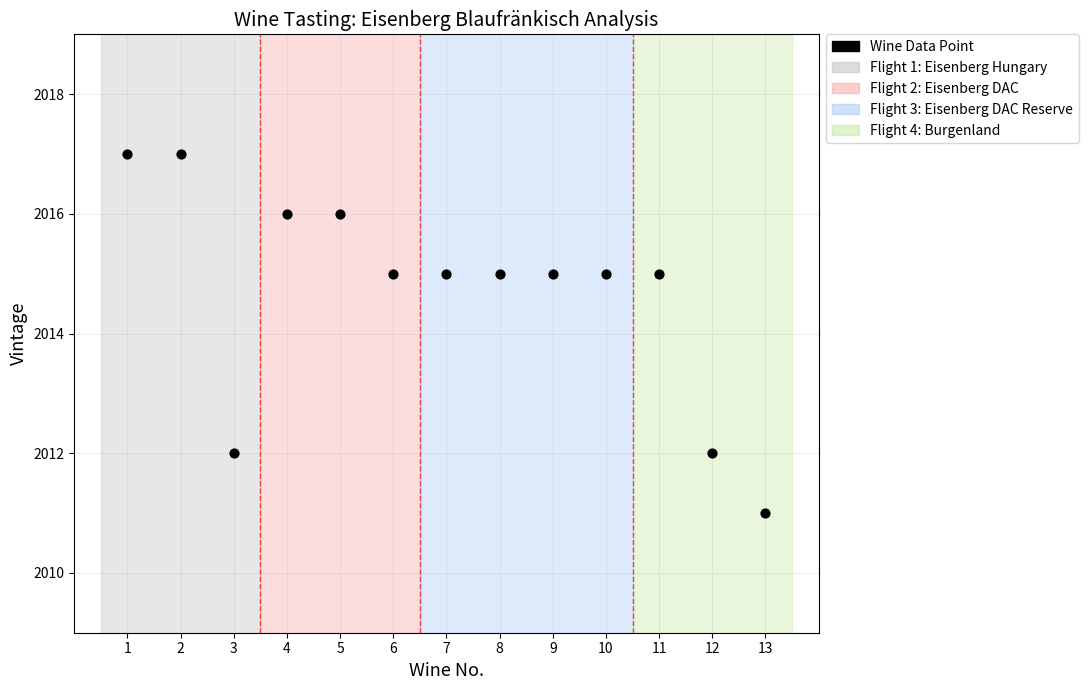

What is the range of X values (max minus min)?

12